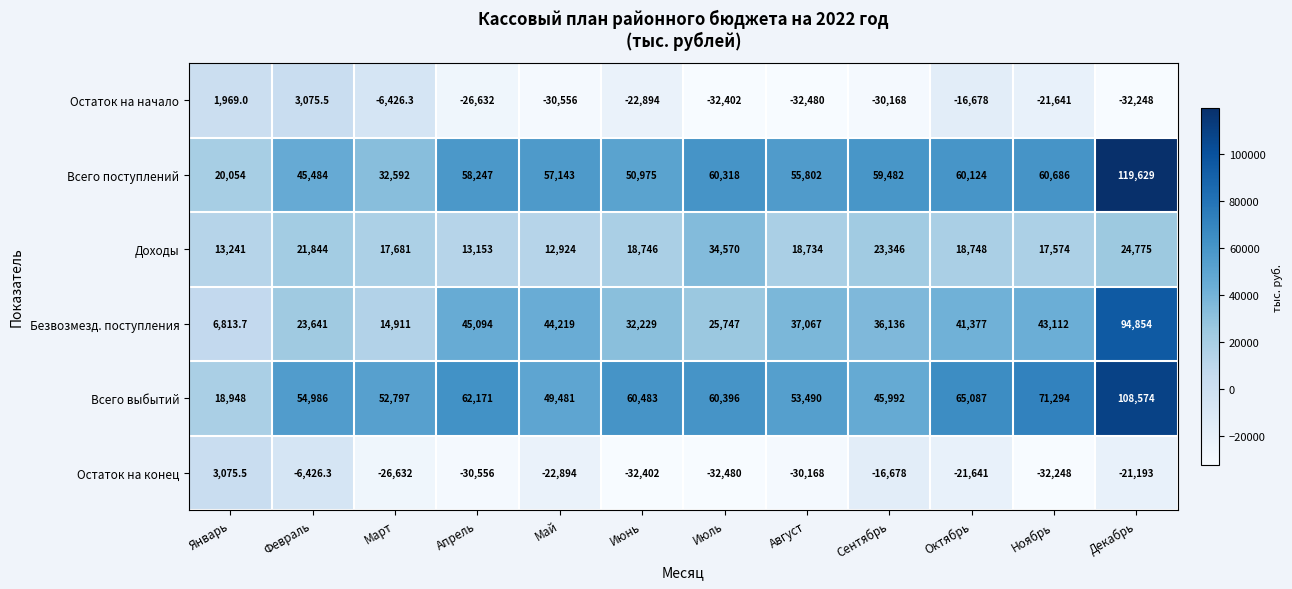

What is the smallest value displayed?

-32480.0